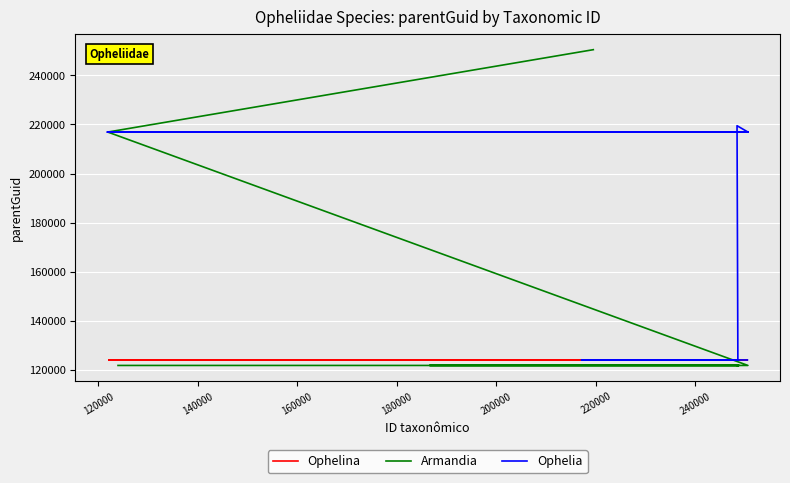

What is the maximum value for Ophelina?

124068